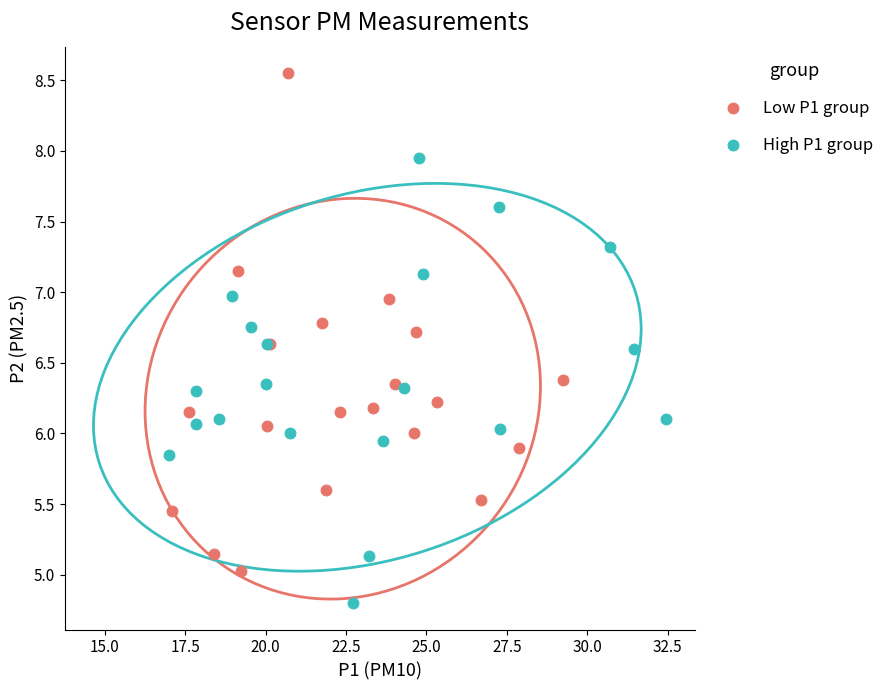

Which series has the widest spread of Y values?

Low P1 group